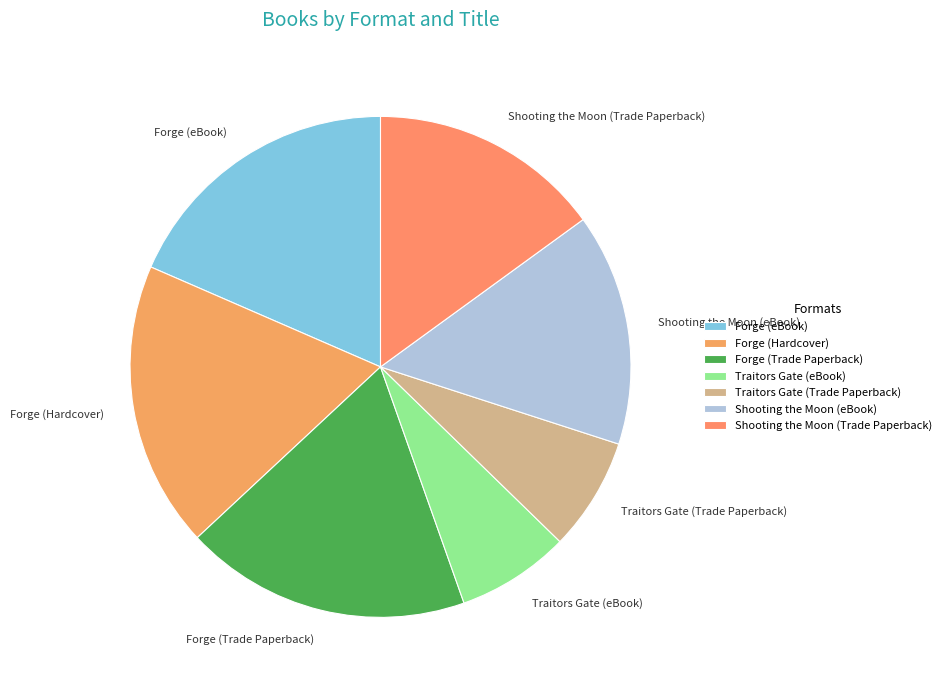

Does Shooting the Moon (Trade Paperback) represent more than half of the total?

No